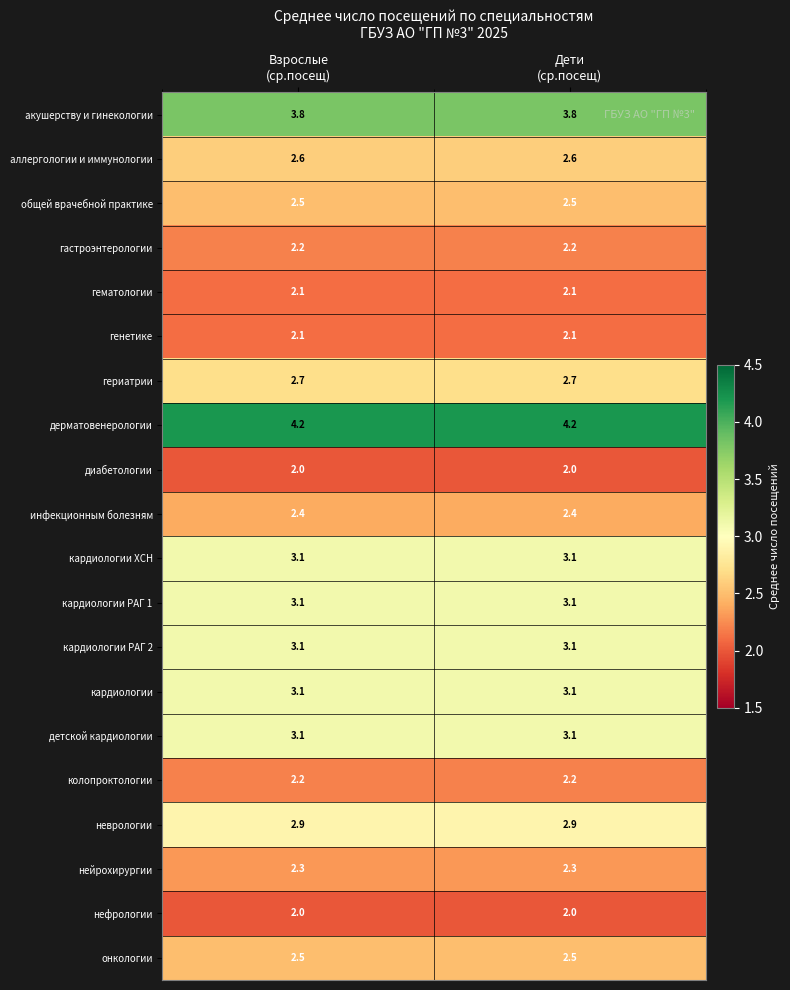

Which series has the largest total across all categories?

дерматовенерологии